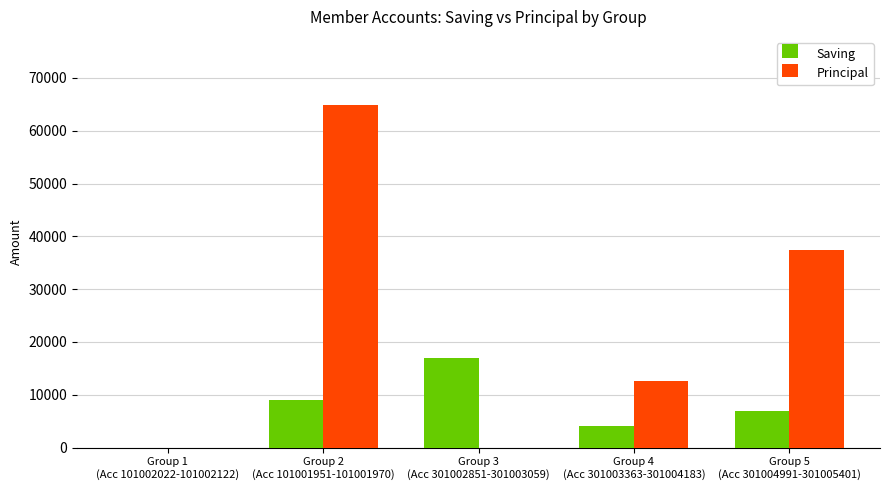

How many distinct data groups are displayed?

2